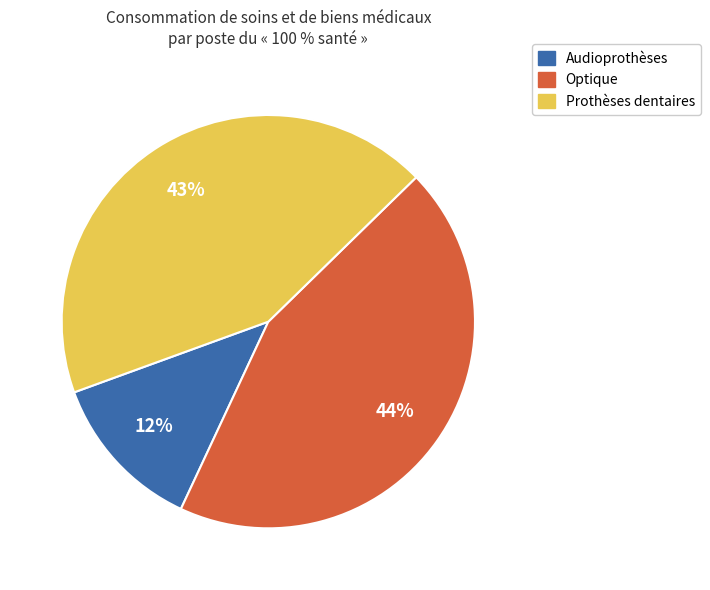

Is it true that Audioprothèses is 6% of the pie?

False